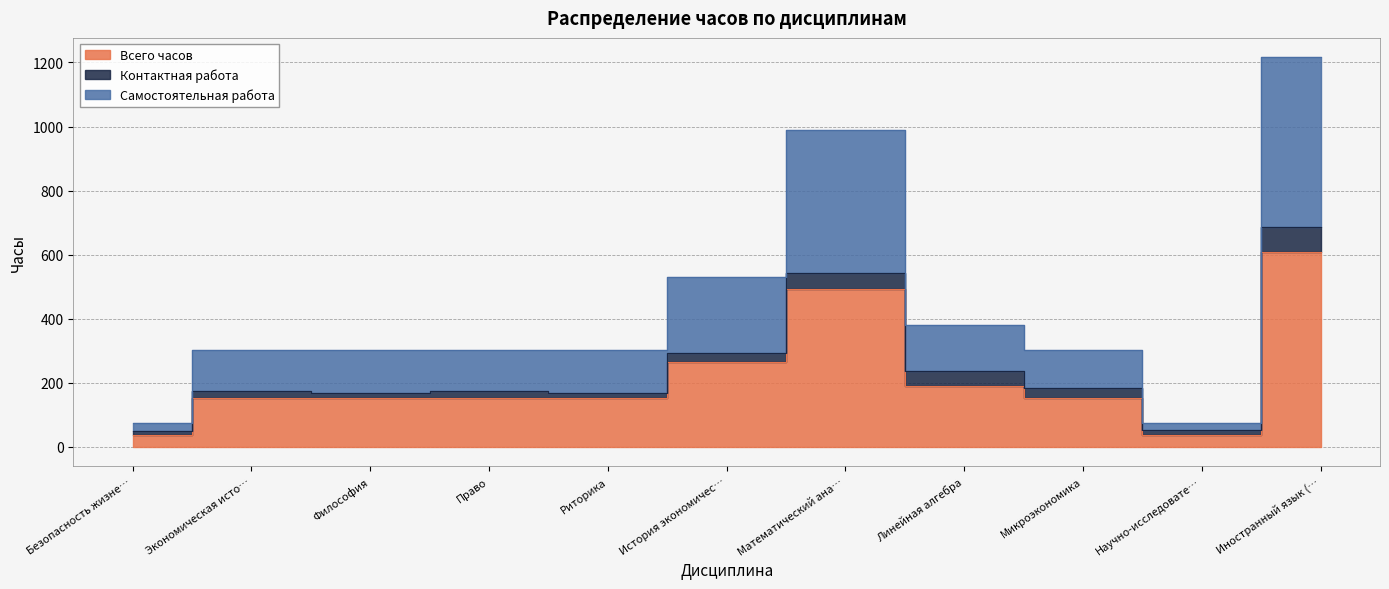

At which category does Самостоятельная работа reach its first local valley?

Научно-исследовате…